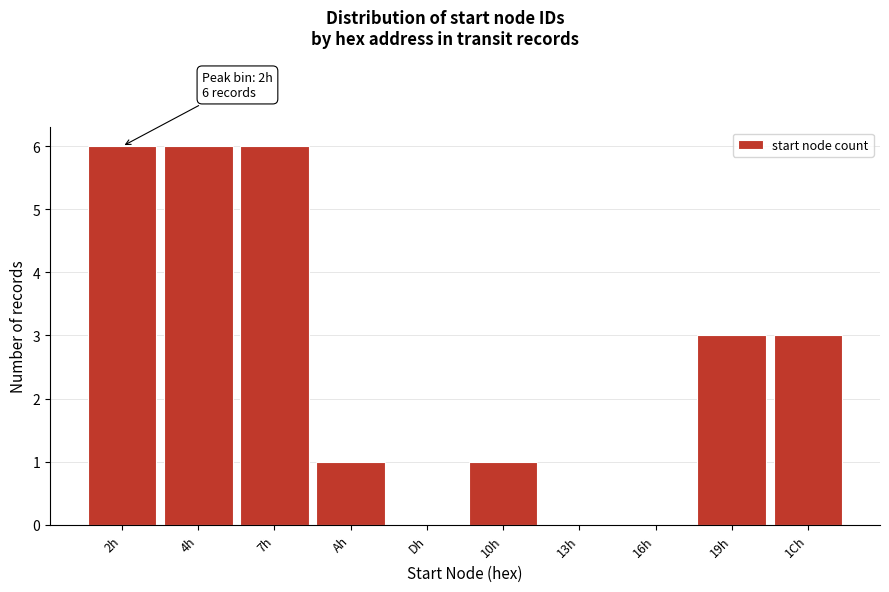

Reading right to left, extract all data points from this chart.

1Ch=3	19h=3	16h=0	13h=0	10h=1	Dh=0	Ah=1	7h=6	4h=6	2h=6